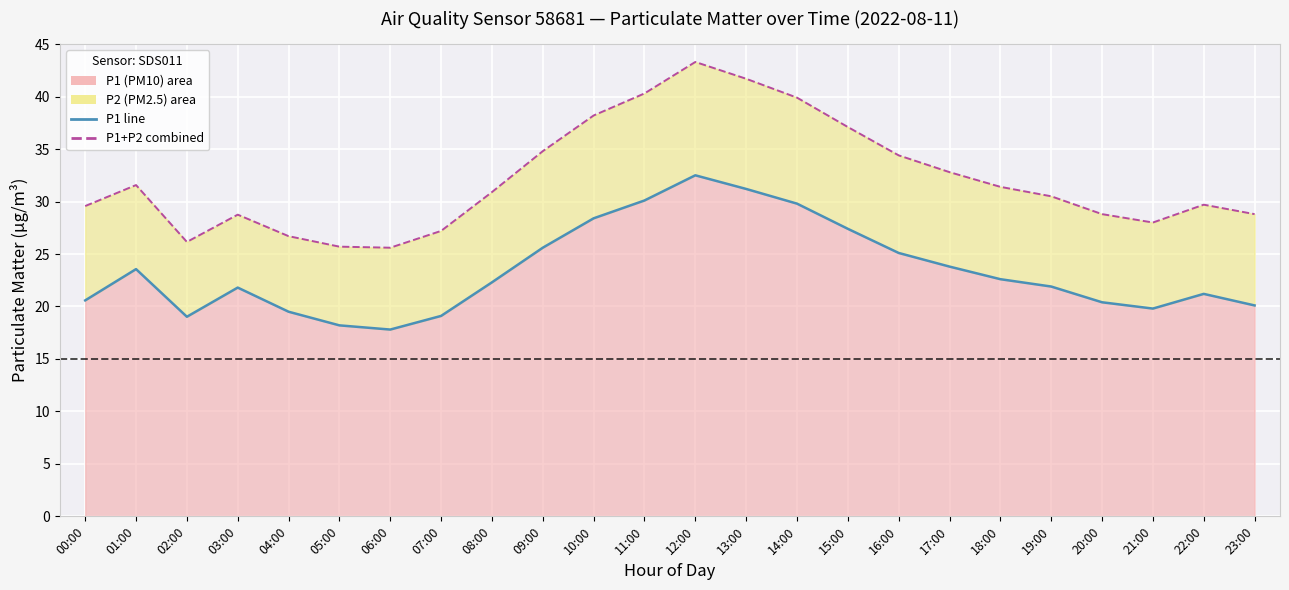

Which series has the largest total across all categories?

P1+P2 combined